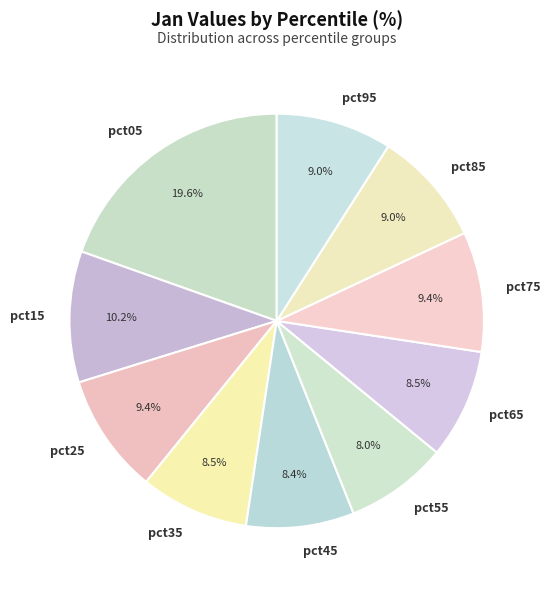

What is the ratio of the value at pct45 to the value at pct15?

0.8